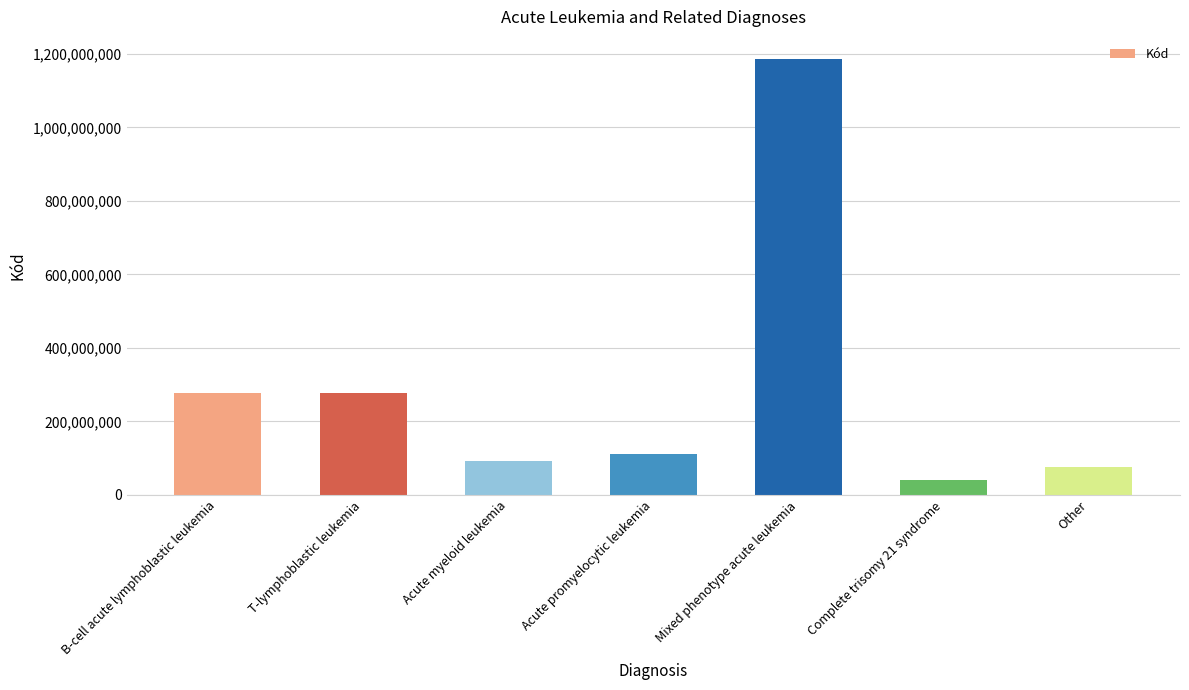

Does the chart contain stacked bars?

No